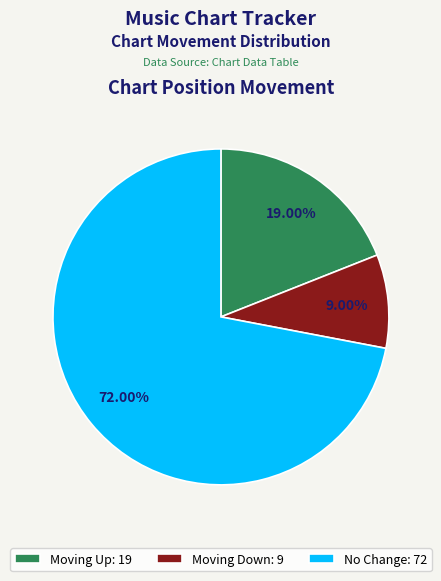

Is there a majority slice in this chart?

Yes